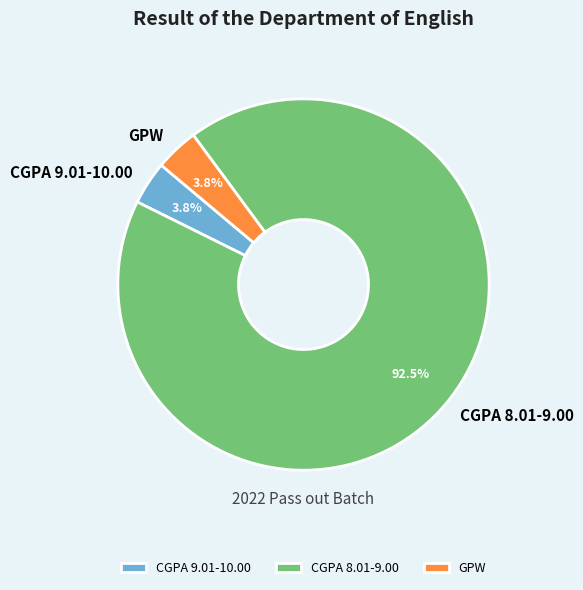

To the nearest percent, what is the average slice percentage?

33%